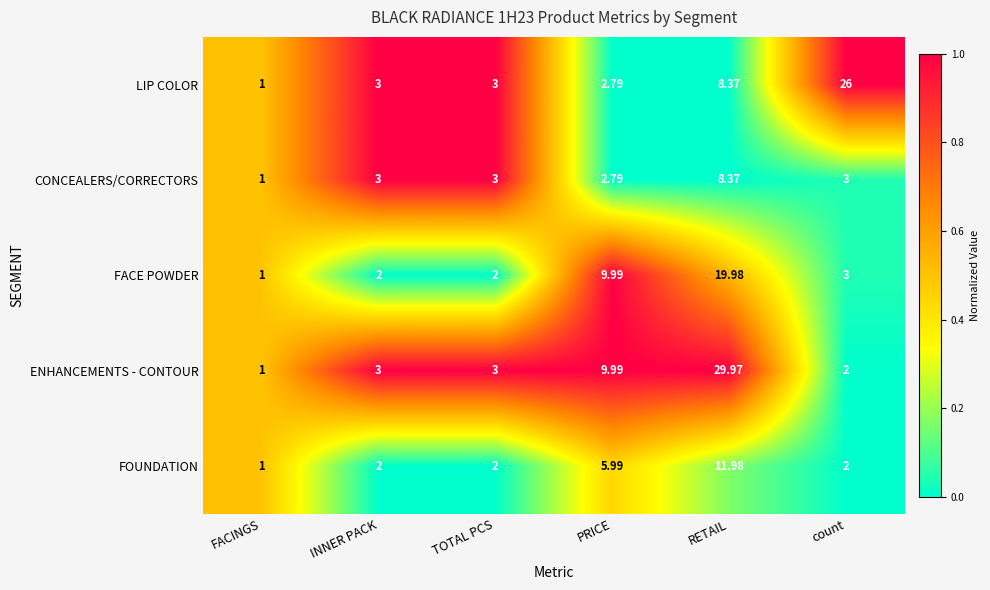

Rank the series by their maximum value, from highest to lowest.

ENHANCEMENTS - CONTOUR, LIP COLOR, FACE POWDER, FOUNDATION, CONCEALERS/CORRECTORS